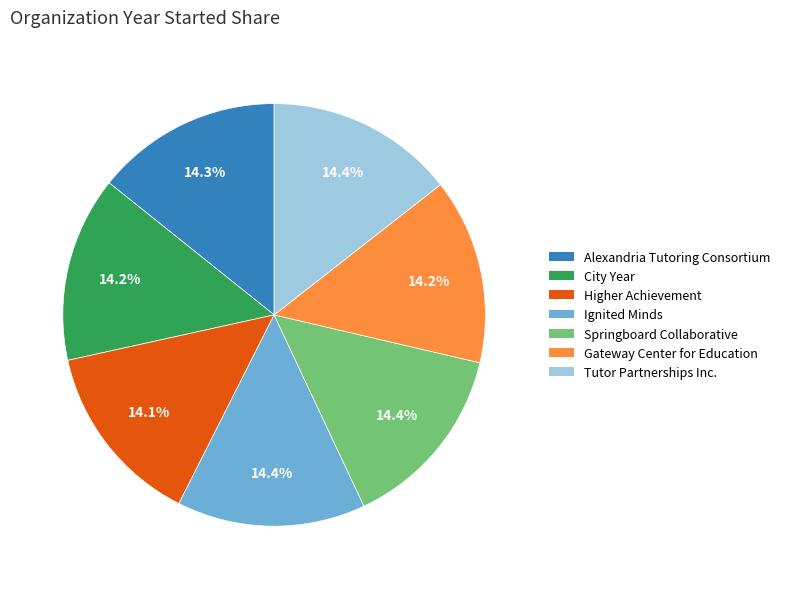

Is there any slice that represents more than half of the pie?

No